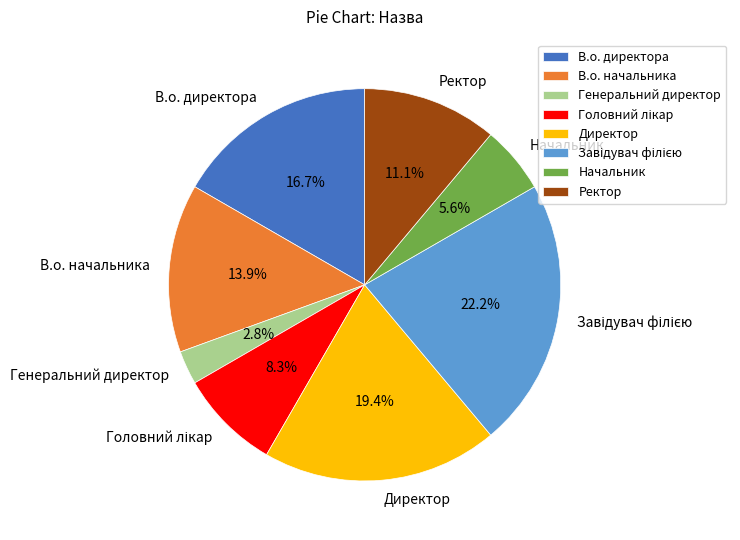

The Ректор slice represents 11% of the pie. True or false?

True